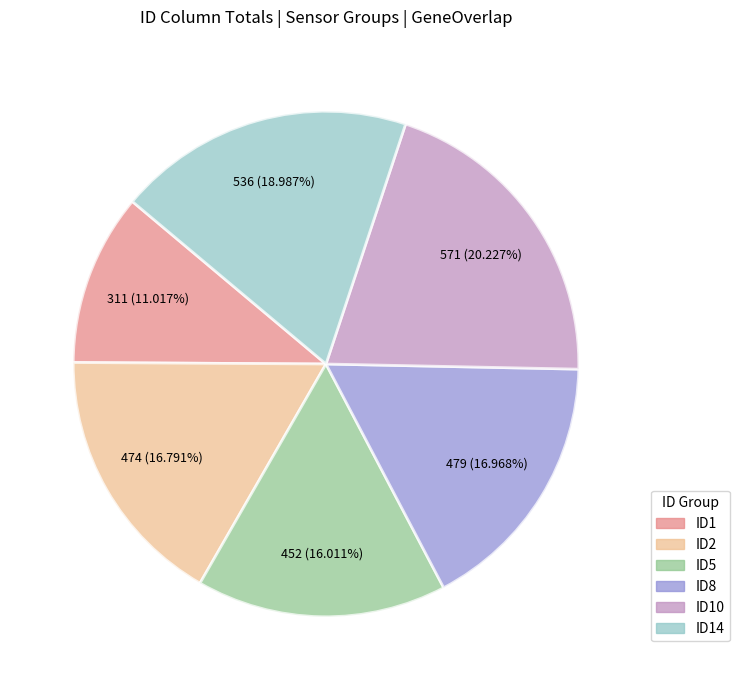

Is there any slice that represents more than half of the pie?

No